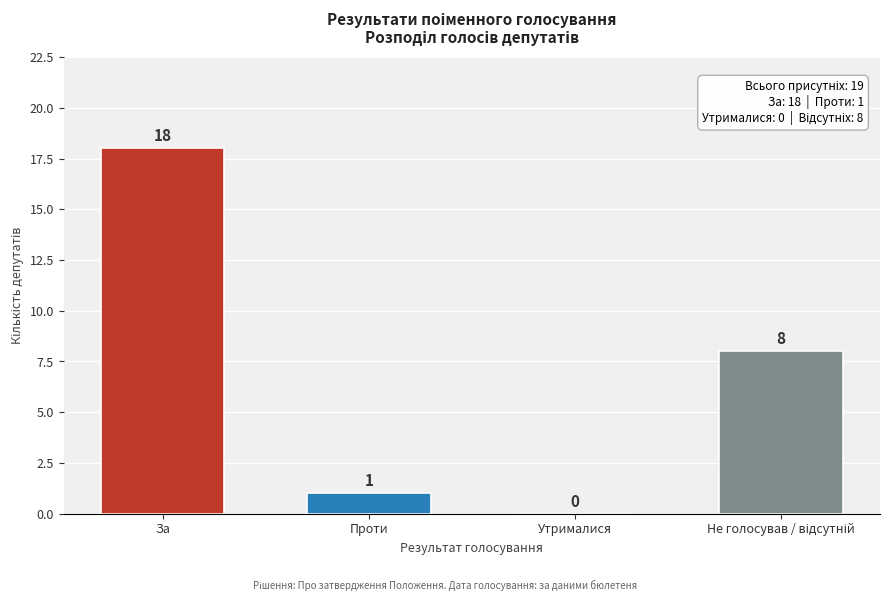

At which category does the chart reach its peak across all series?

За